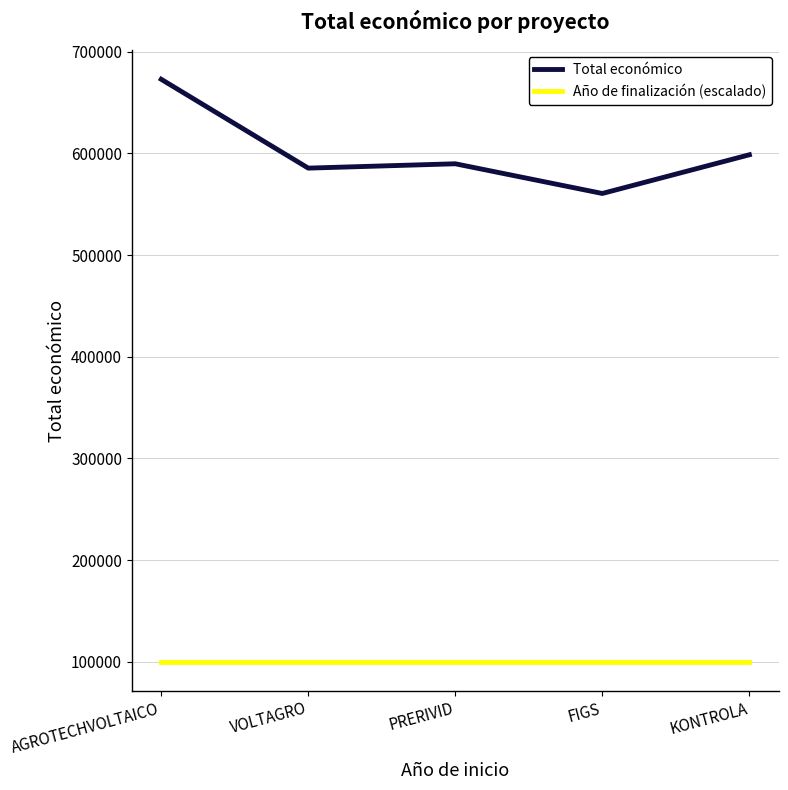

What is the spread (max minus min) of values at VOLTAGRO?

485460